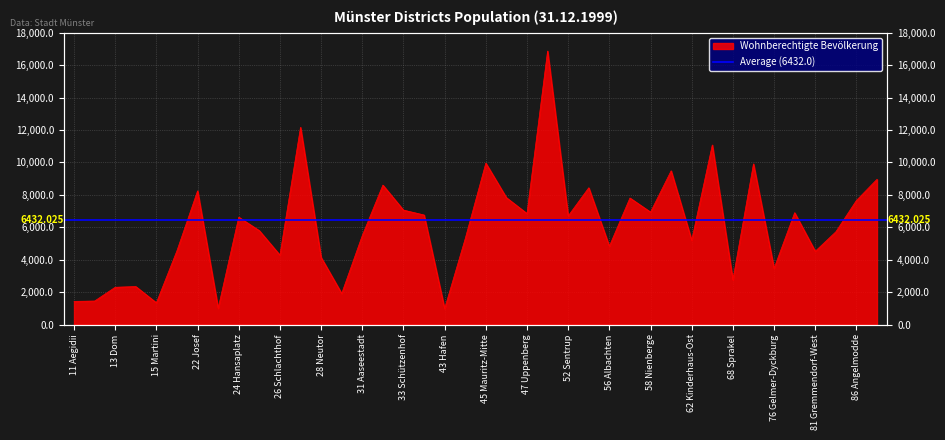

What is the smallest value displayed?

982